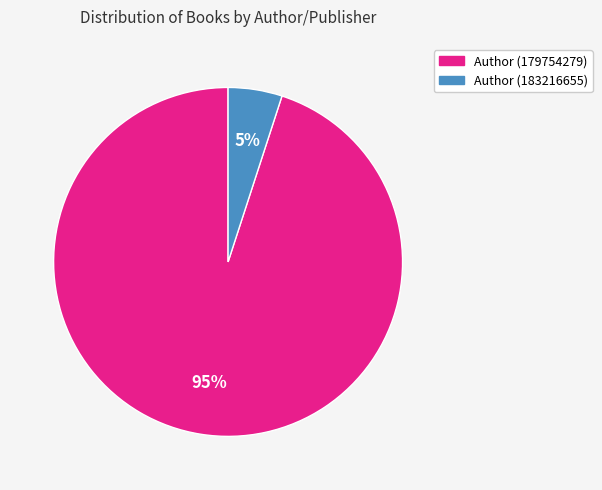

Does Author (183216655) represent more than half of the total?

No